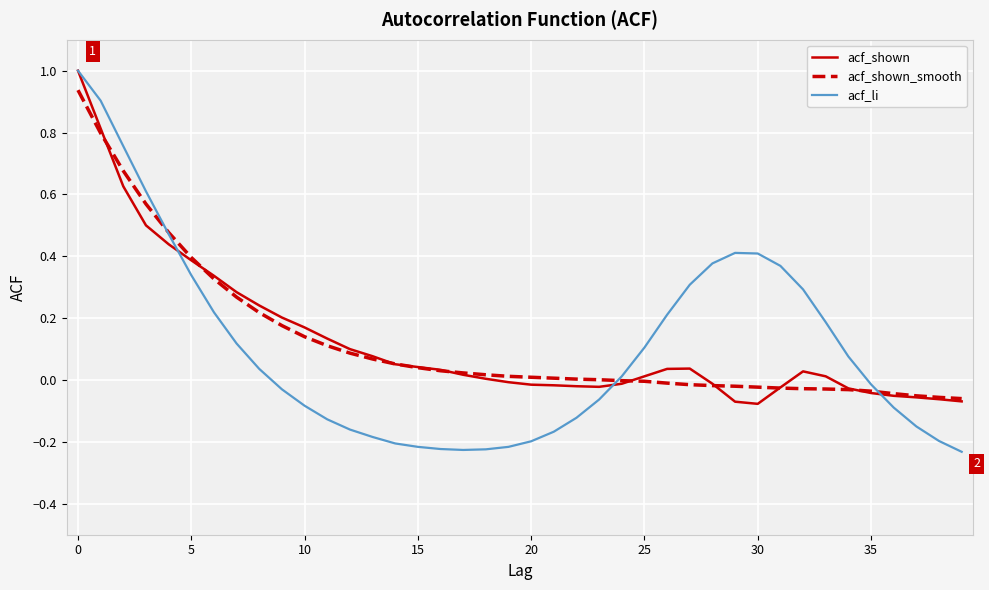

What is the highest value of the acf_shown series?

1.0